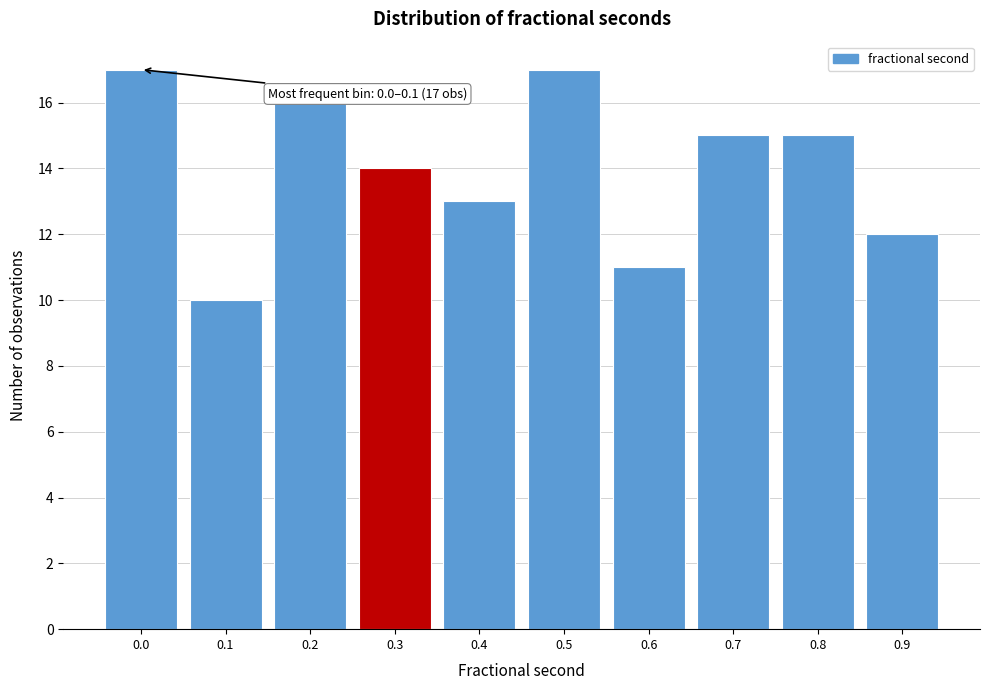

Reading left to right, extract all data points from this chart.

0.0=17	0.1=10	0.2=16	0.3=14	0.4=13	0.5=17	0.6=11	0.7=15	0.8=15	0.9=12